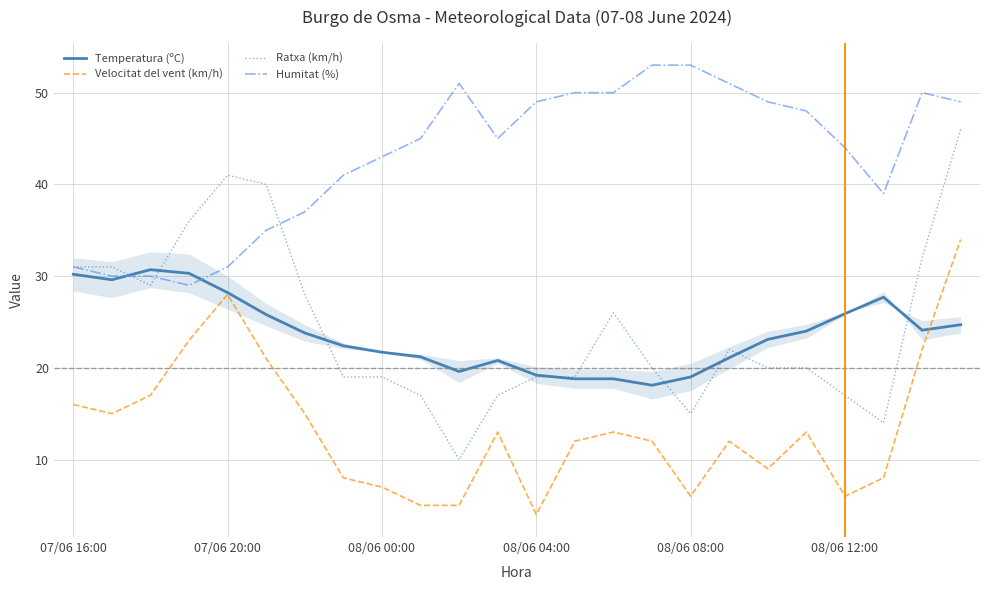

What is the minimum value for Ratxa (km/h)?

10.0